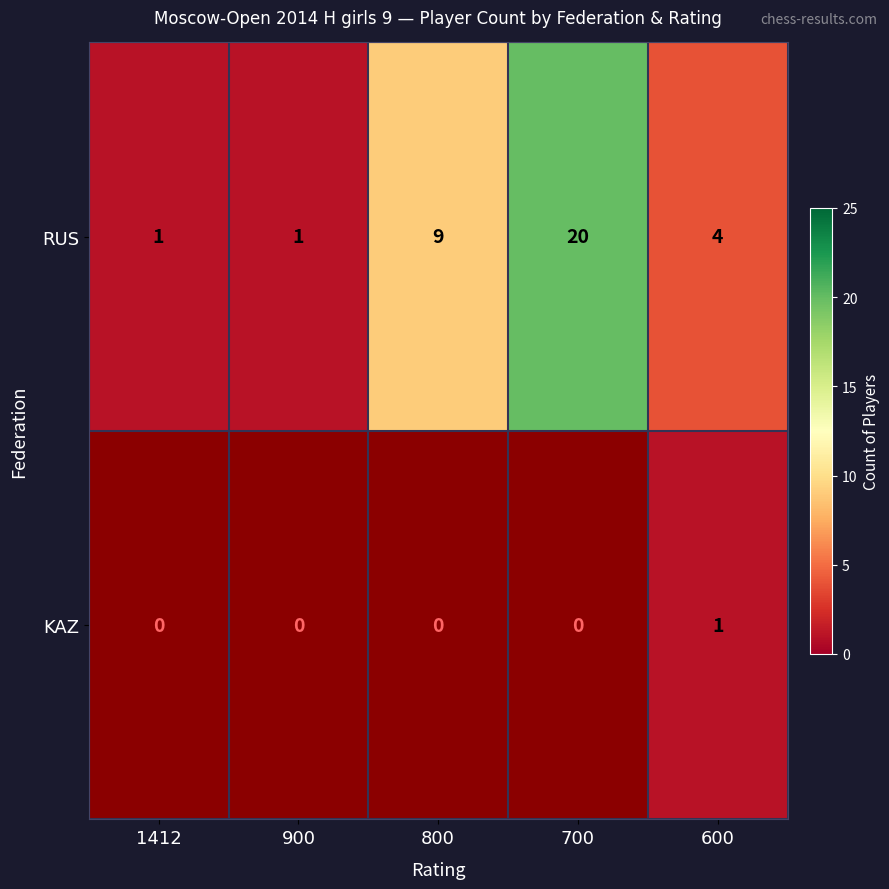

At how many categories does at least one series exceed 7?

2